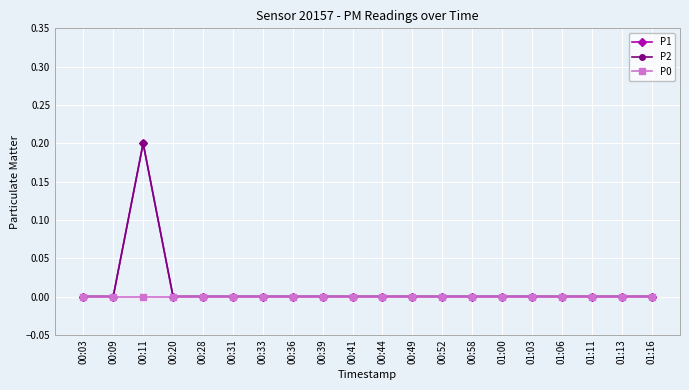

How many positive values does the P1 series have?

1